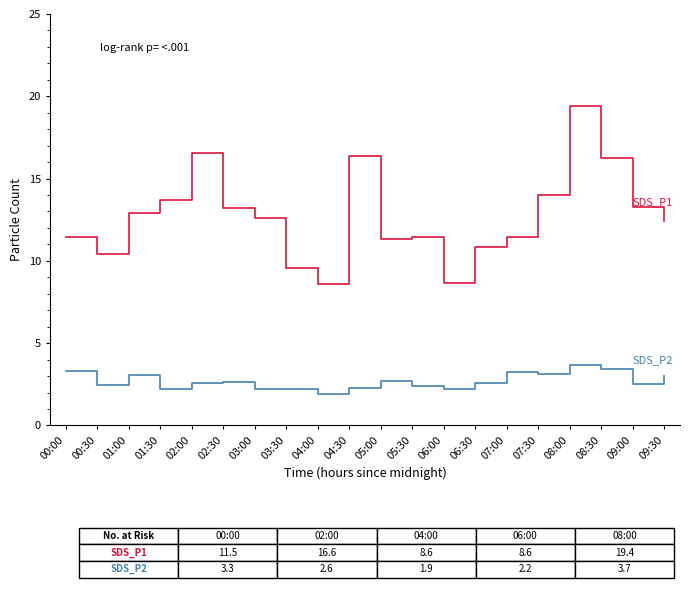

What is the difference between the highest and lowest values at 02:30?

10.5